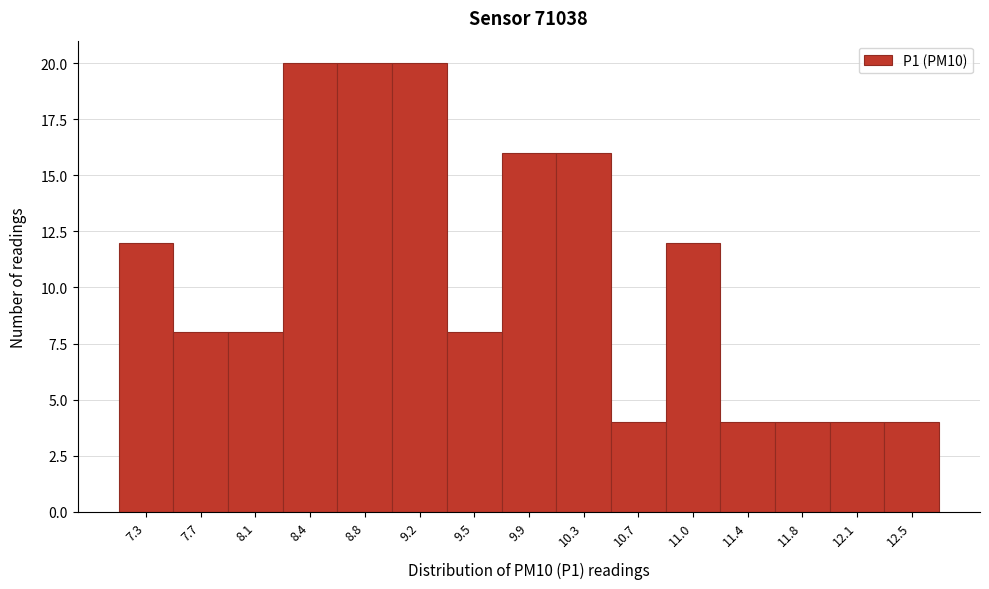

How tall is the bar that spans 9.00 to 9.35 on the x-axis? Neither the bar edges nor the heights are printed on the chart, so give them approximately, as read against the axes.

20